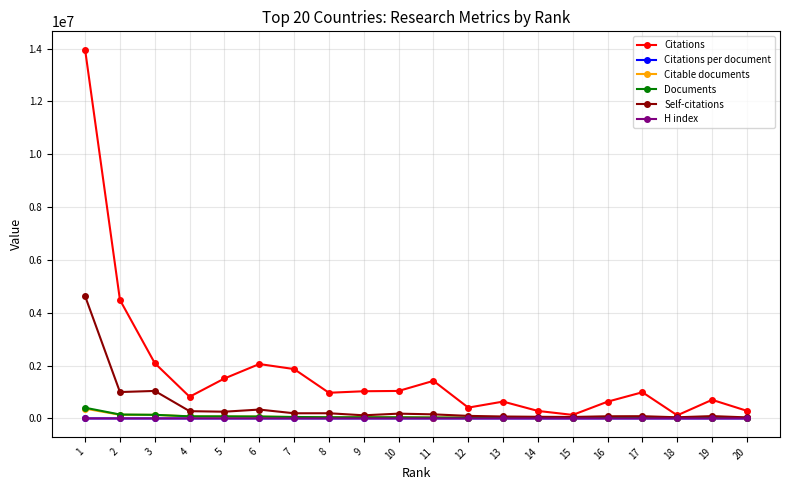

Is it true that Documents equals 23448.0 at 18?

True